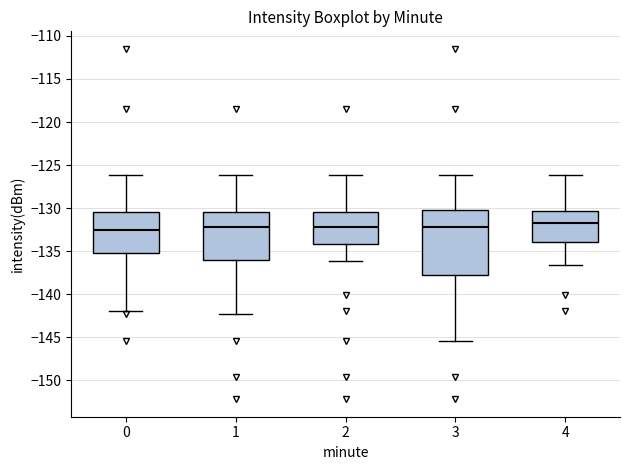

Where is the upper edge of the box at x = 0 on the y-axis? The values are not printed on the chart, so give them approximately, as read against the axis.

-130.5